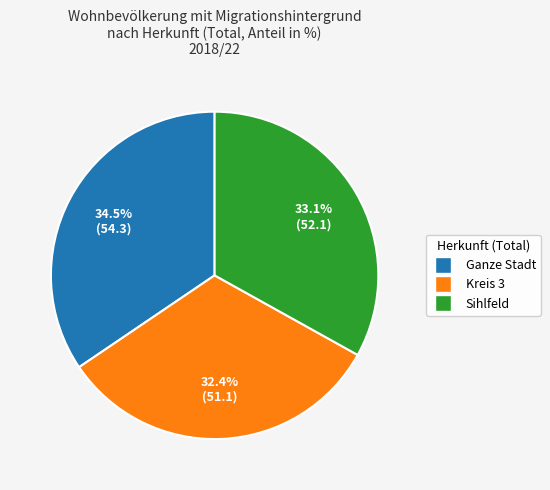

Is the sum of Sihlfeld and Kreis 3 greater than half?

Yes